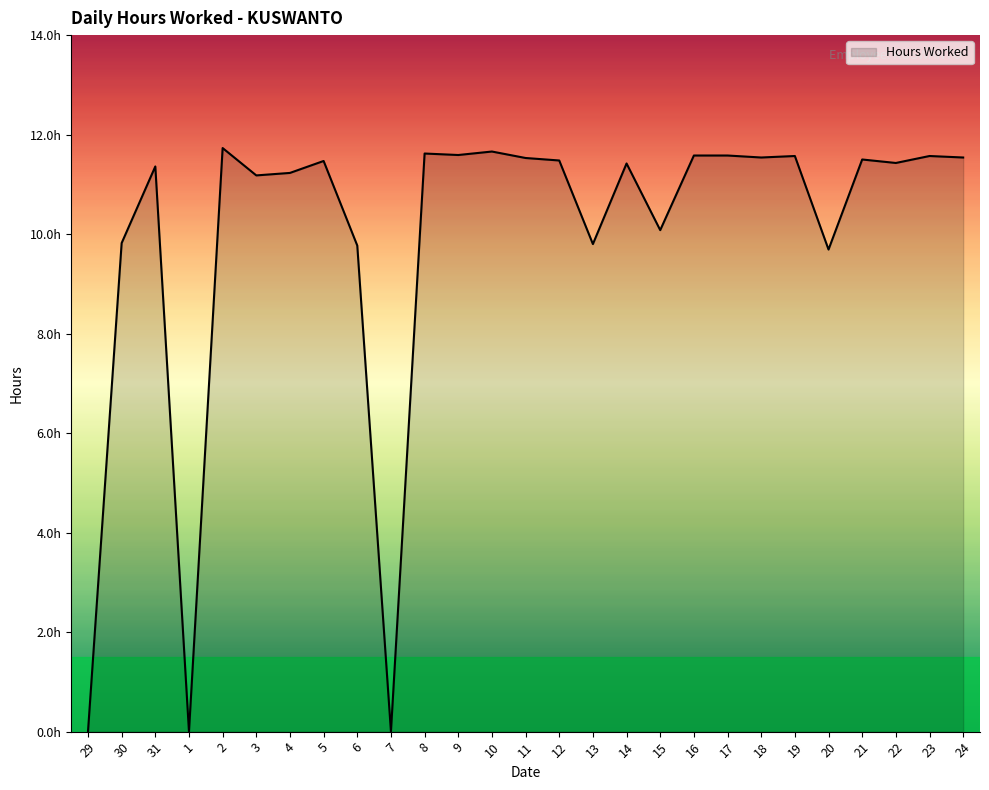

Is this an area chart (filled region under the line)?

Yes